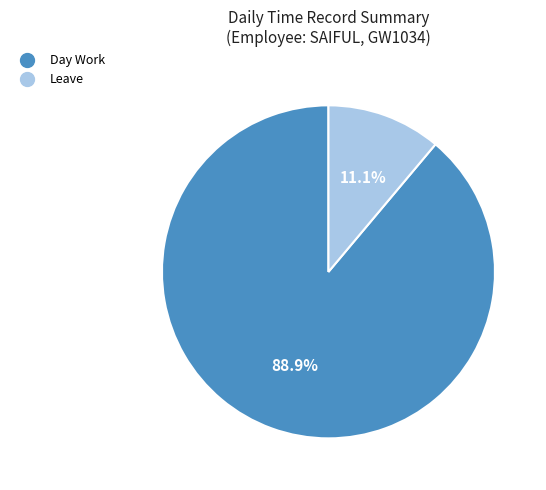

Which category accounts for the majority?

Day Work